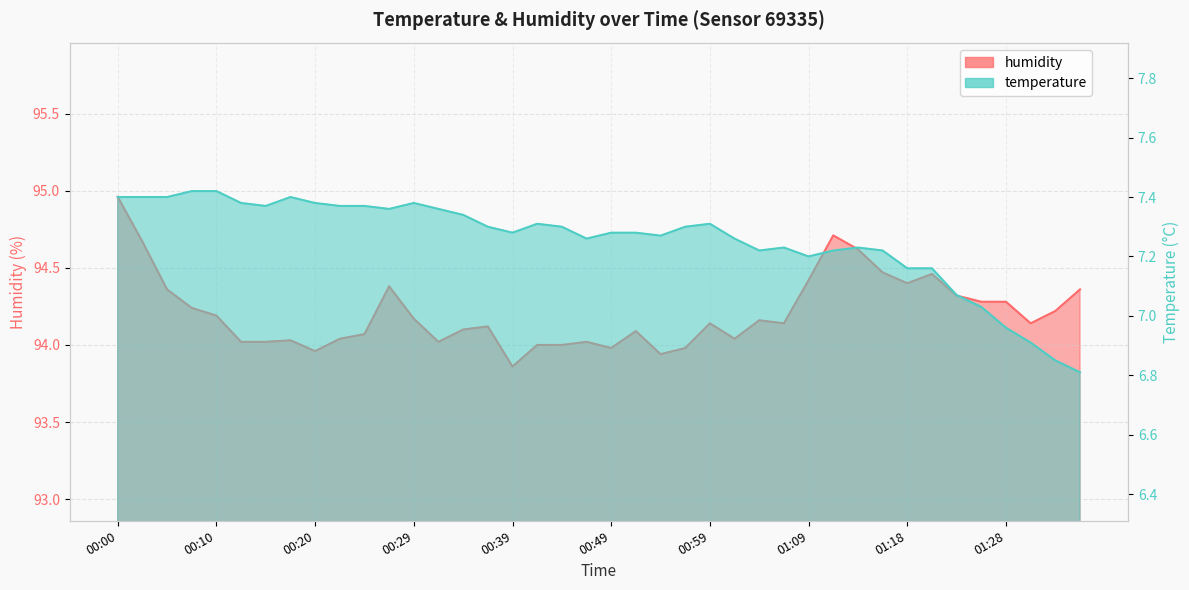

What is the sum of all temperature values?

290.2